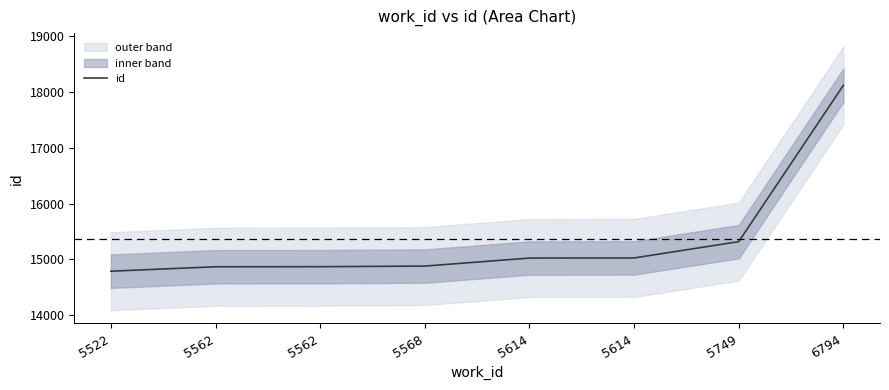

Count the number of data series in this chart.

1